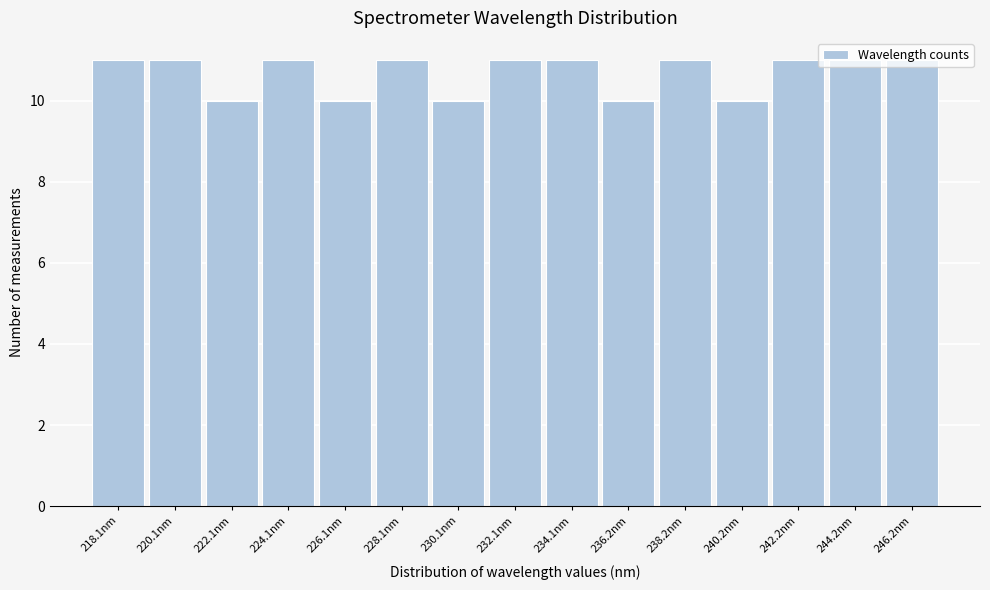

What is the label of the 3rd bar from the left?

222.1nm